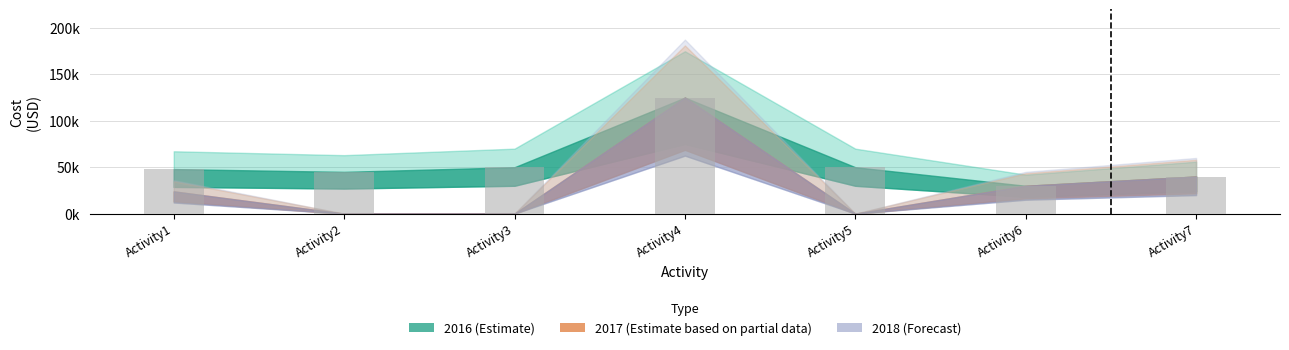

Does the chart contain any negative values?

No